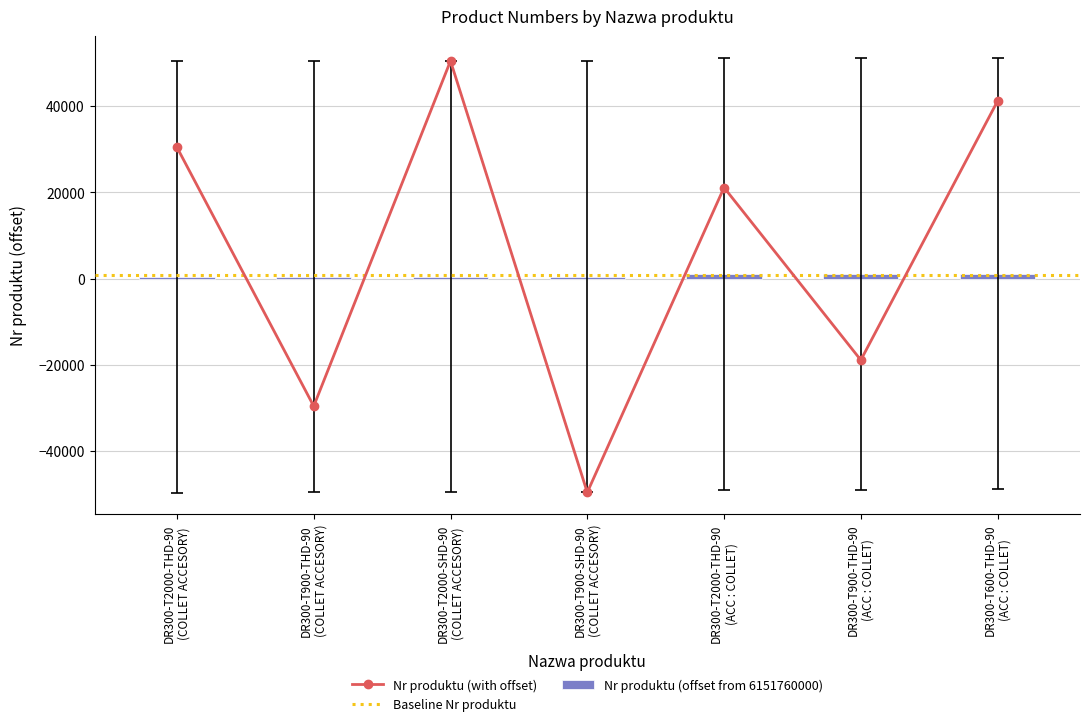

The value at DR300-T2000-SHD-90
(COLLET ACCESORY) is -31312. True or false?

False